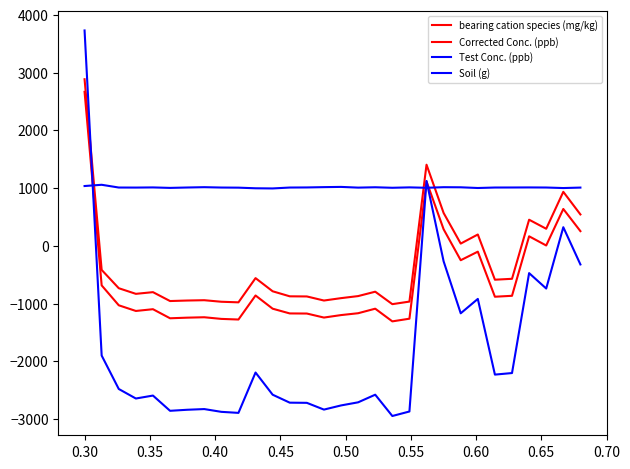

How many lines are shown in the chart?

4